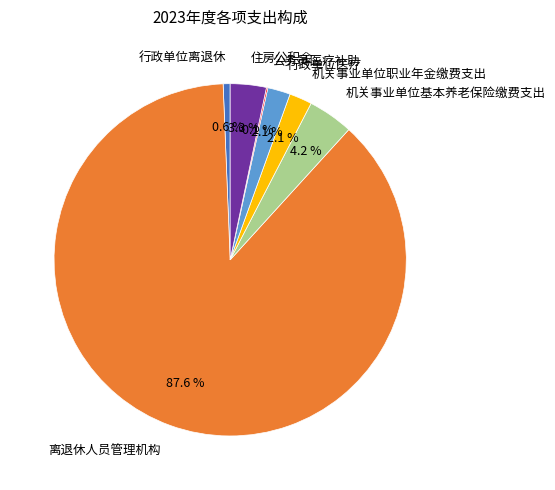

Between 机关事业单位基本养老保险缴费支出 and 行政单位医疗, which is larger?

机关事业单位基本养老保险缴费支出